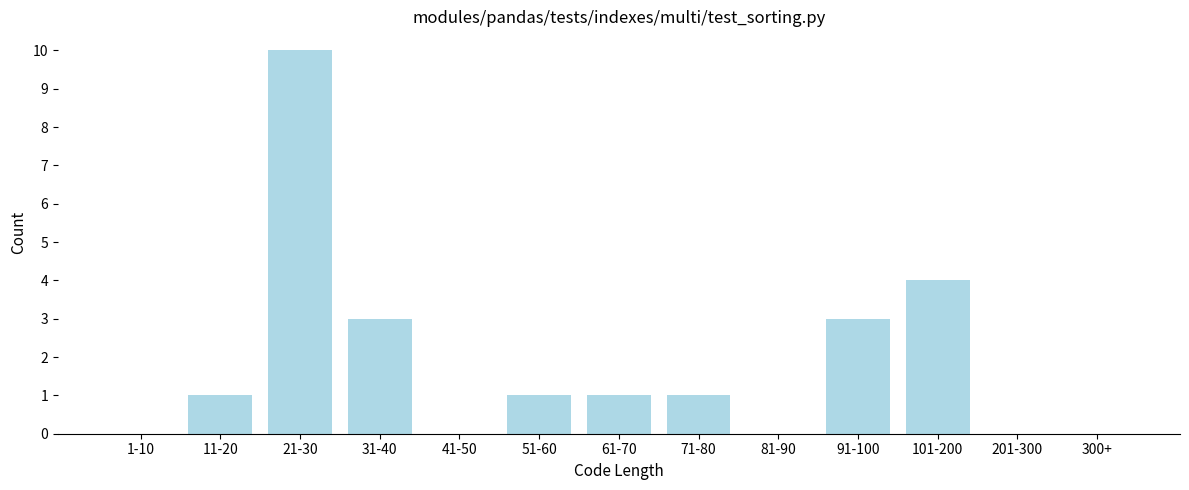

Reading right to left, transcribe all the data shown in this chart.

300+=0	201-300=0	101-200=4	91-100=3	81-90=0	71-80=1	61-70=1	51-60=1	41-50=0	31-40=3	21-30=10	11-20=1	1-10=0